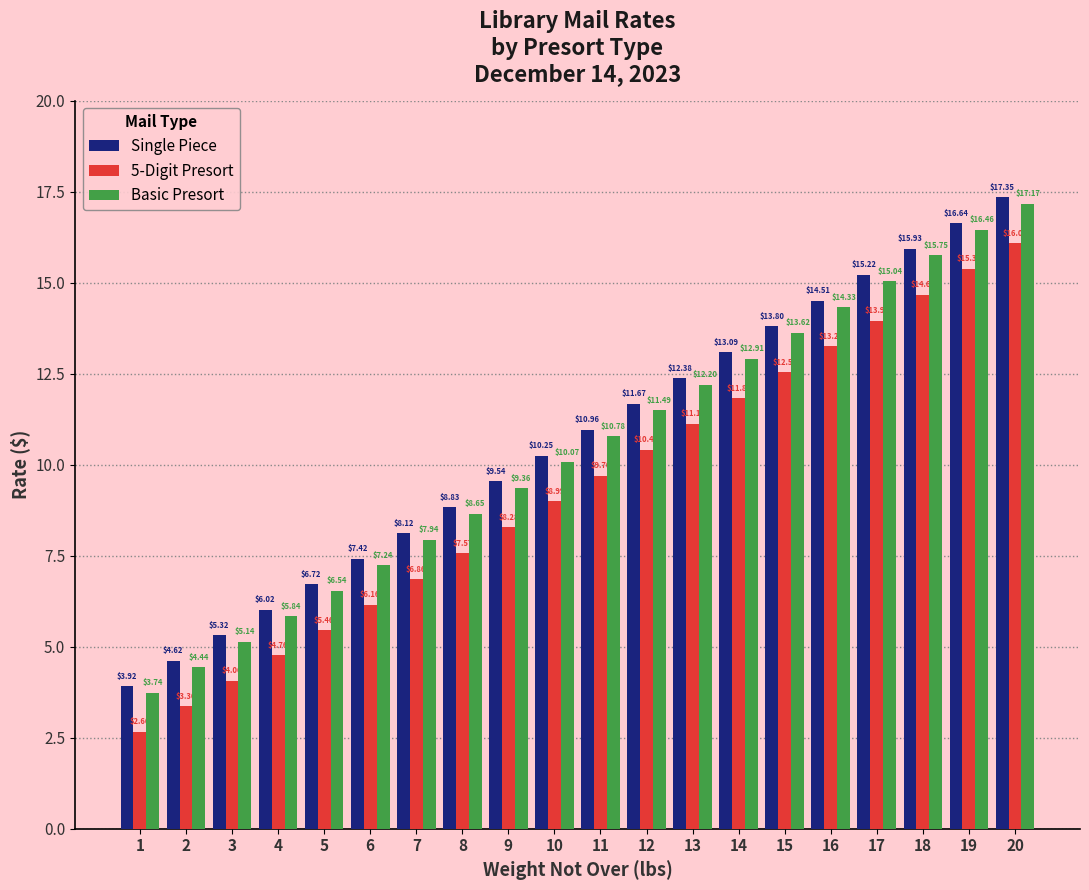

At how many categories does at least one series exceed 5?

18